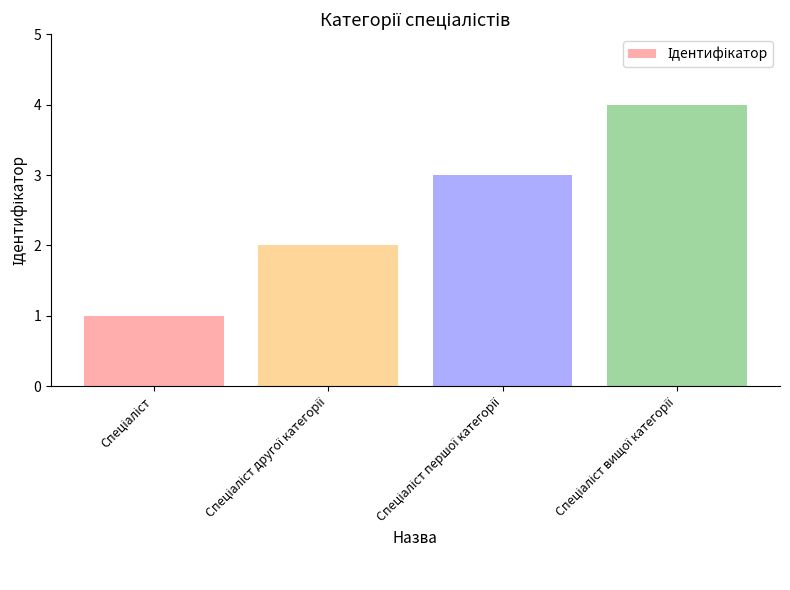

What is the difference between the maximum and minimum values?

3